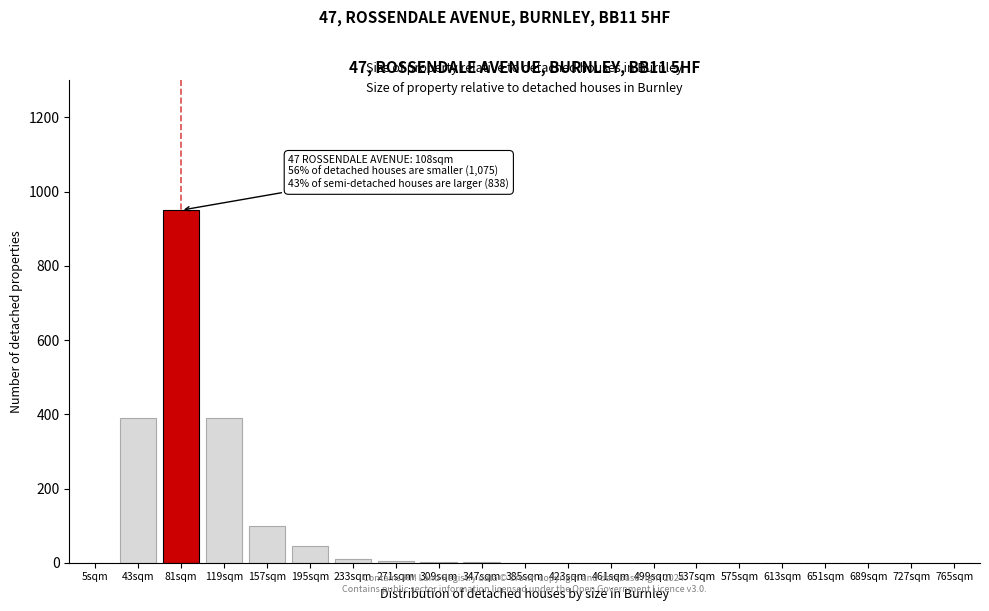

Which label corresponds to the largest value in the chart?

81sqm